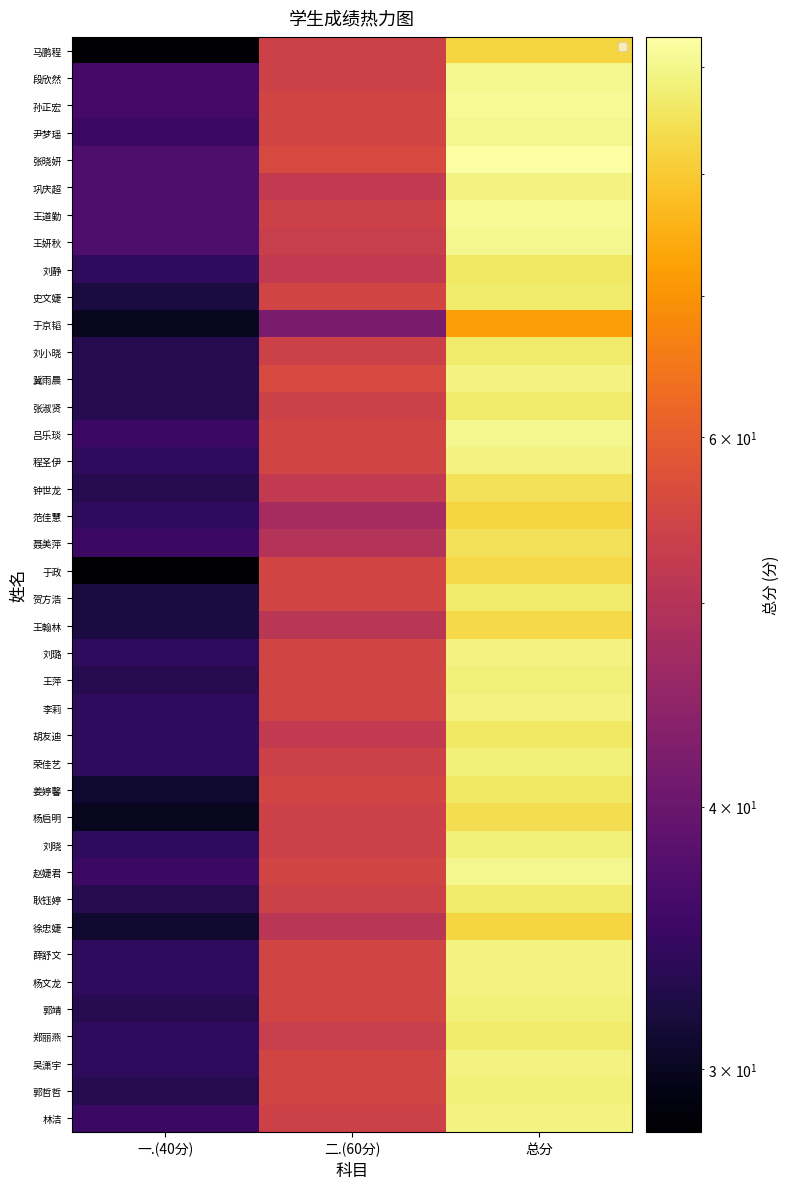

At which label does 耿钰婷 first exceed 54?

总分